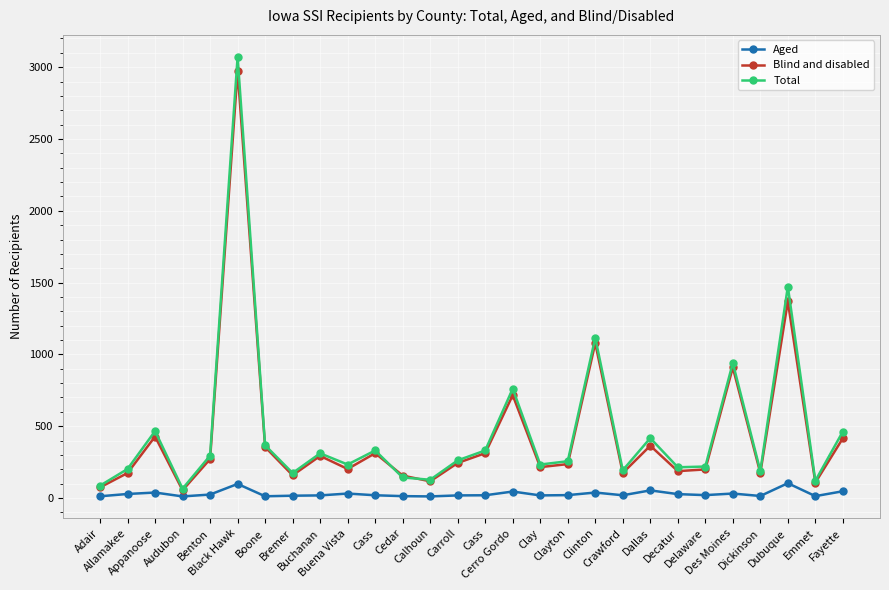

Reading left to right, extract all data points from this chart.

Aged: 12	28	38	11	24	98	12	16	18	31	19	13	11	18	19	45	18	20	38	19	53	27	20	31	14	103	13	47
Blind and disabled: 74	174	428	54	271	2974	355	158	293	202	312	156	116	244	312	716	215	236	1078	174	364	187	199	909	174	1369	107	416
Total: 86	202	466	65	295	3072	367	174	311	233	331	143	127	262	331	761	233	256	1116	193	417	214	219	940	188	1472	120	463